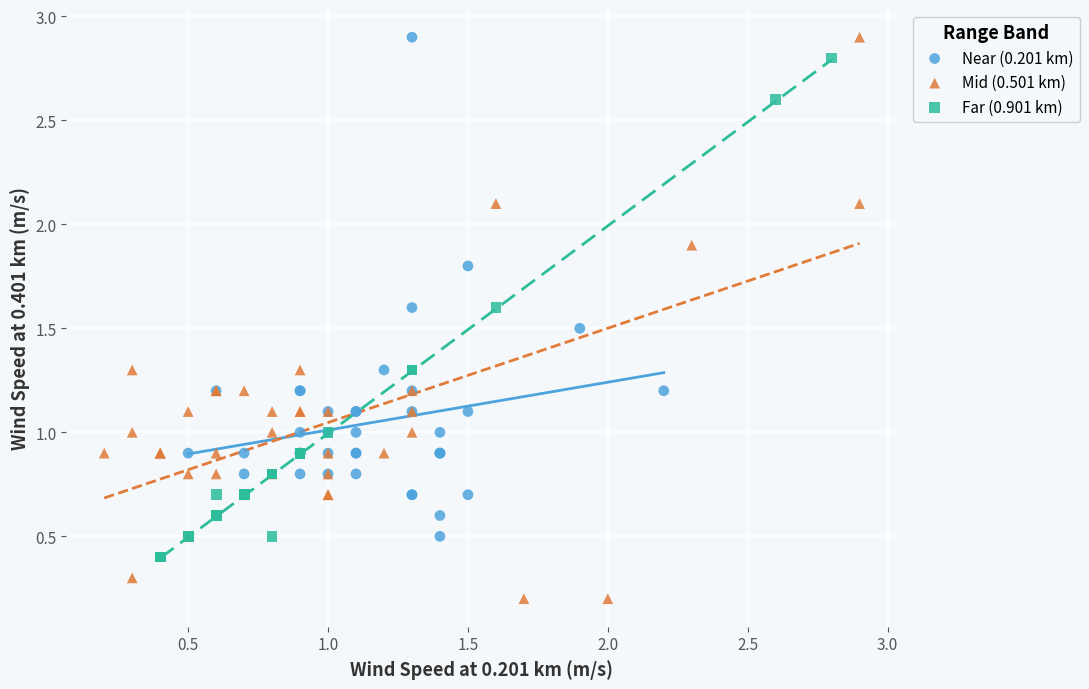

Which series has the widest spread of Y values?

Mid (0.501 km)